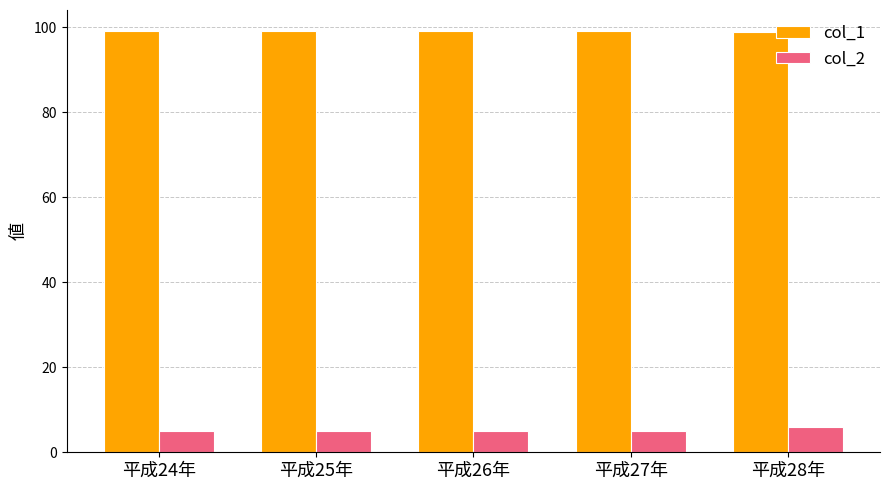

At 平成28年, list the series in order from smallest to largest.

col_2, col_1